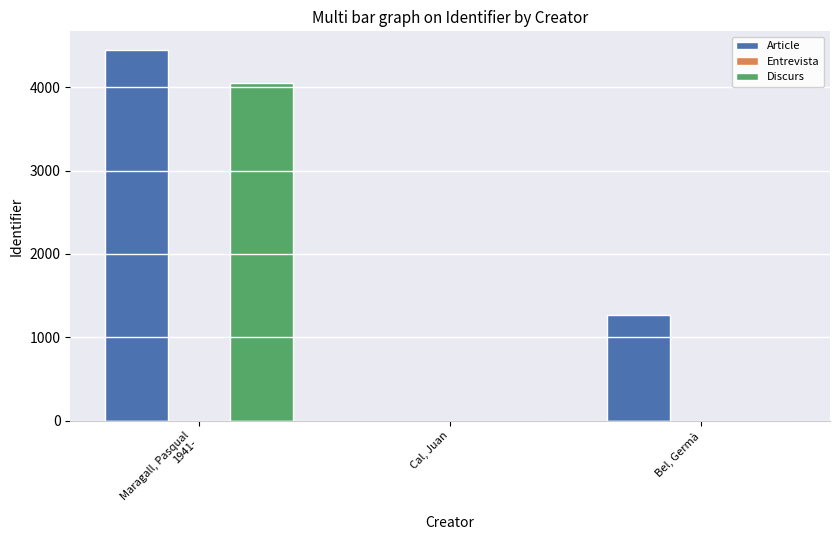

Between Maragall, Pasqual
1941- and Cal, Juan, which series saw the biggest shift?

Article